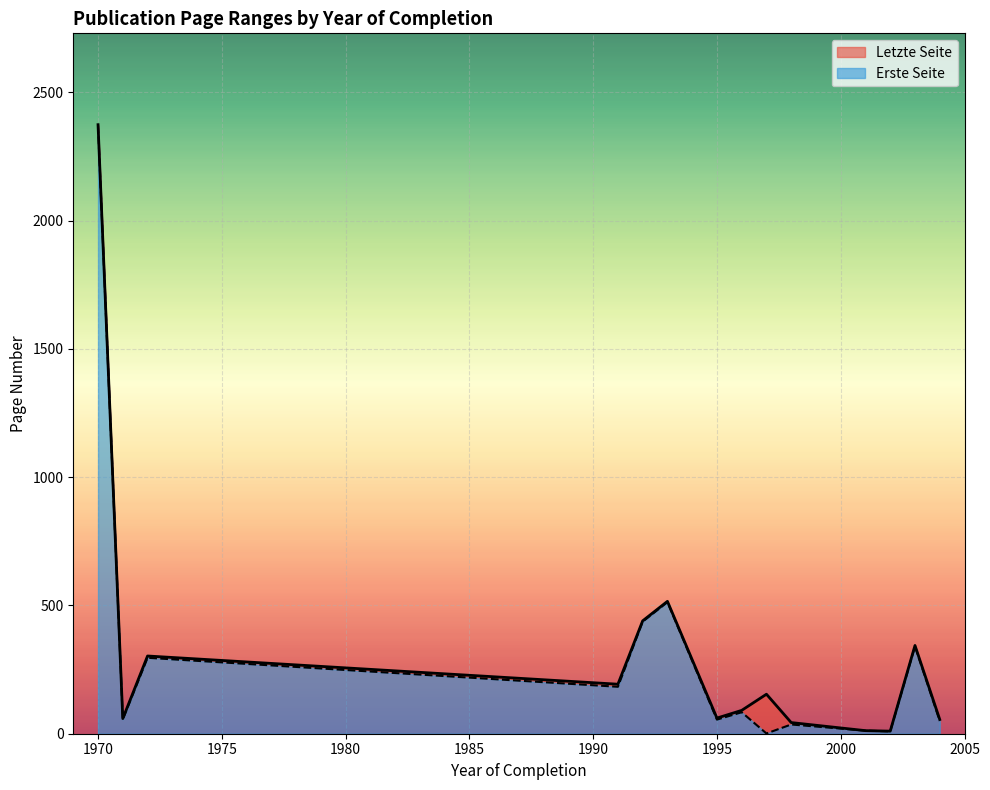

What is the highest value of the Letzte Seite series?

2374